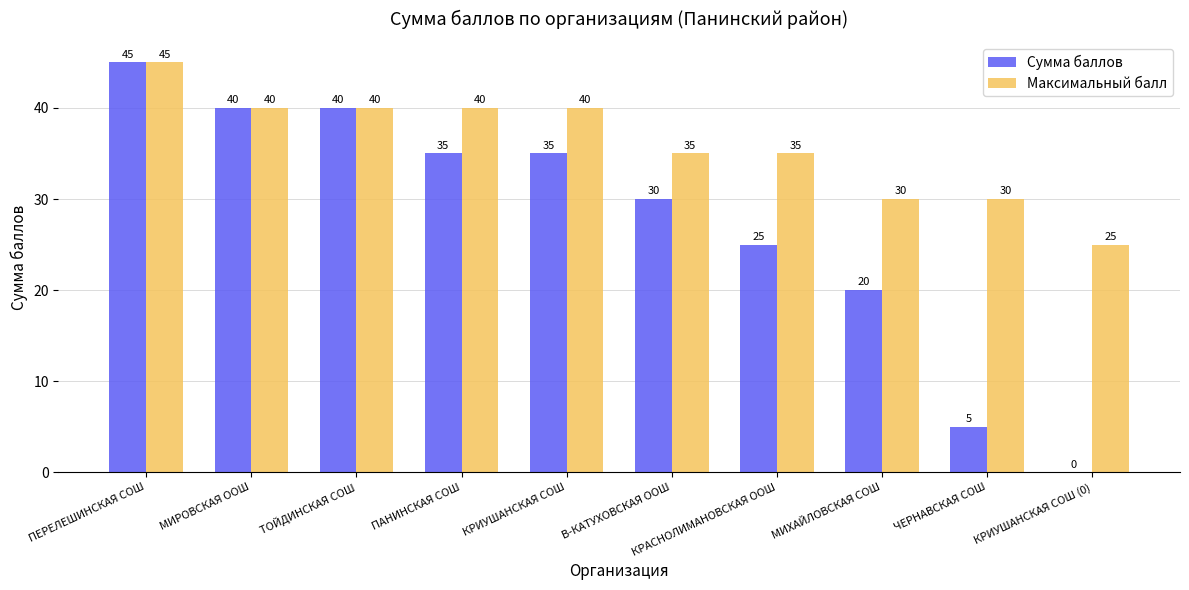

The value of Сумма баллов at КРАСНОЛИМАНОВСКАЯ ООШ is 39. True or false?

False